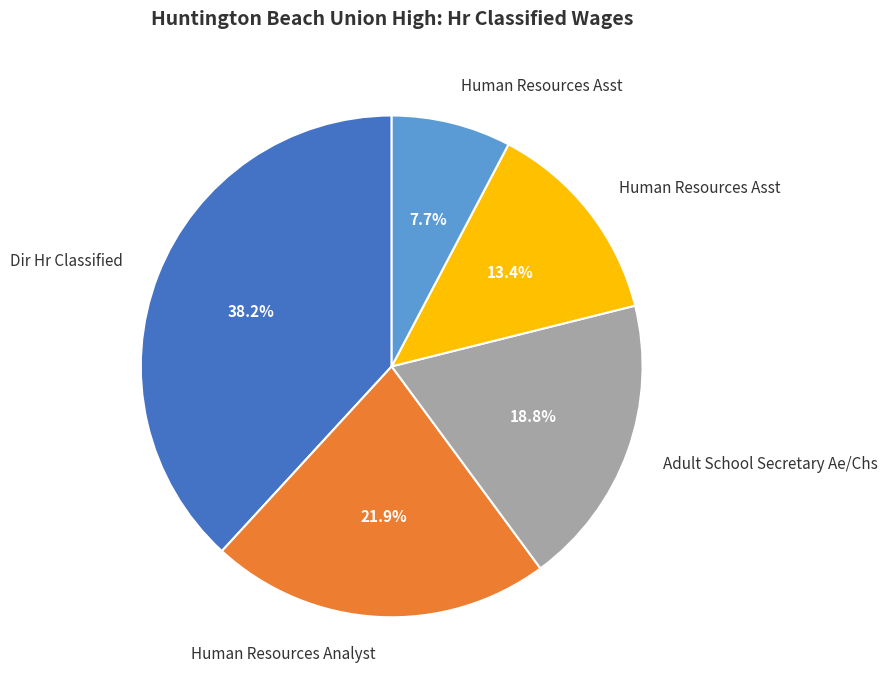

Does any single category account for the majority?

No